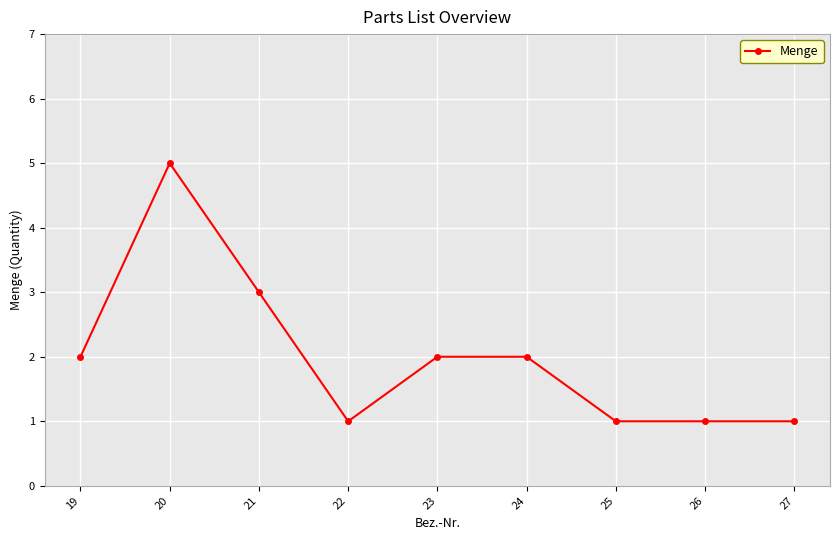

At which label is the value closest to 3?

21